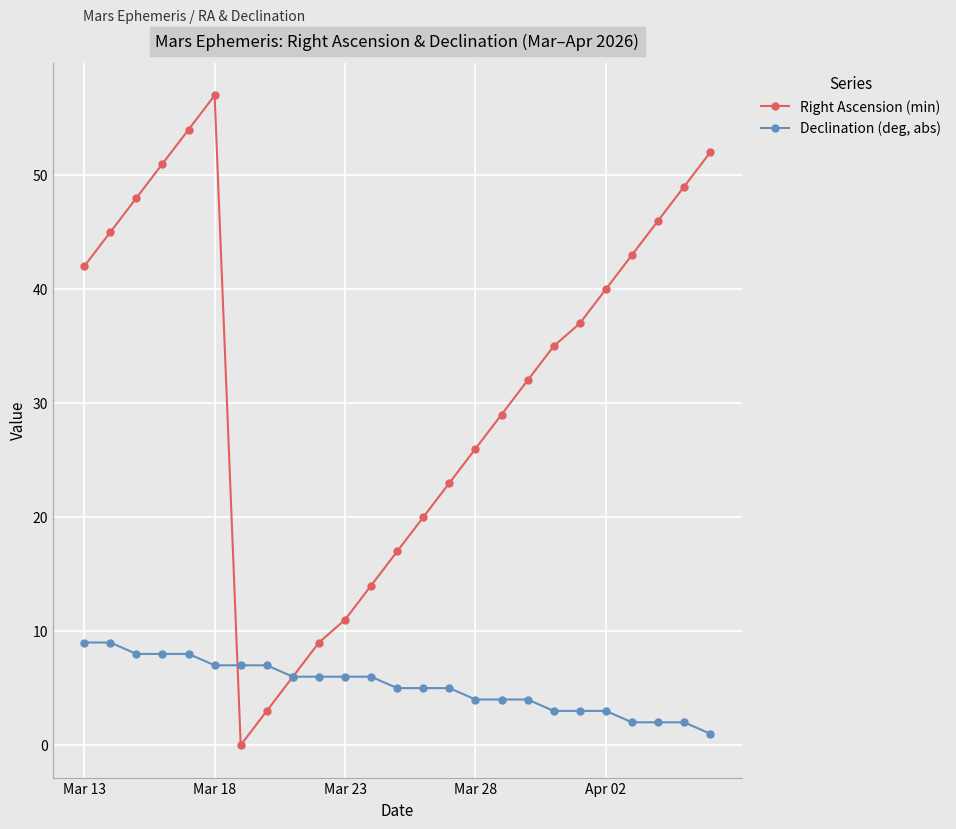

List the series in order of their peak value, highest first.

Right Ascension (min), Declination (deg, abs)